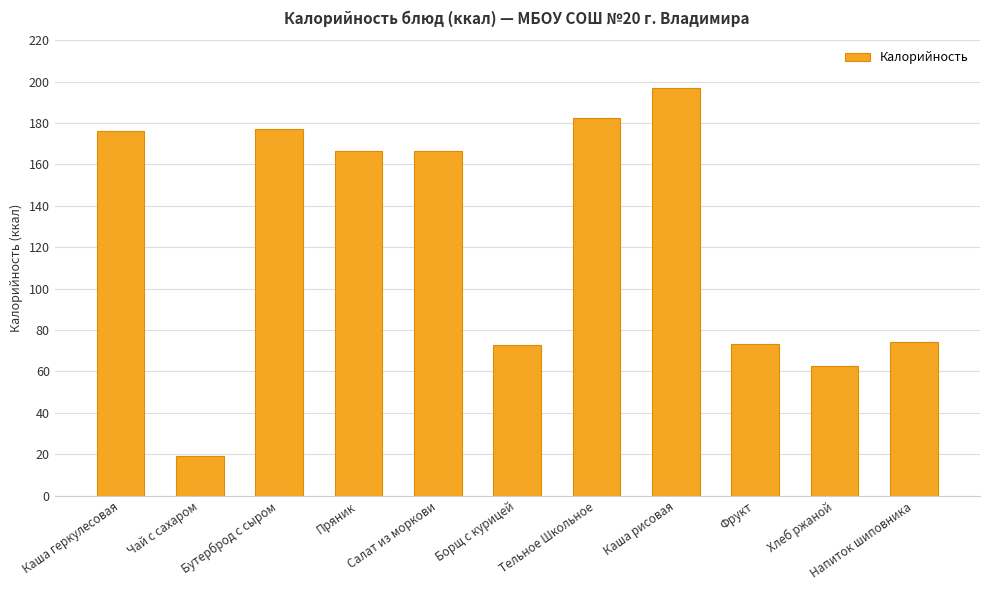

How many data points does each series have?

11